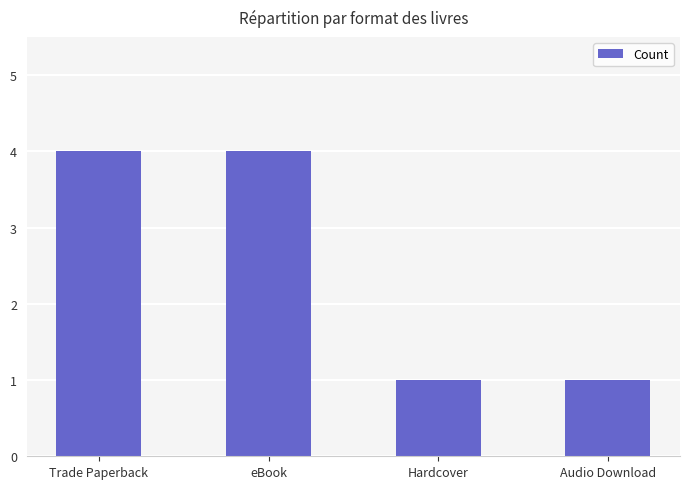

Between eBook and Audio Download, which is larger?

eBook